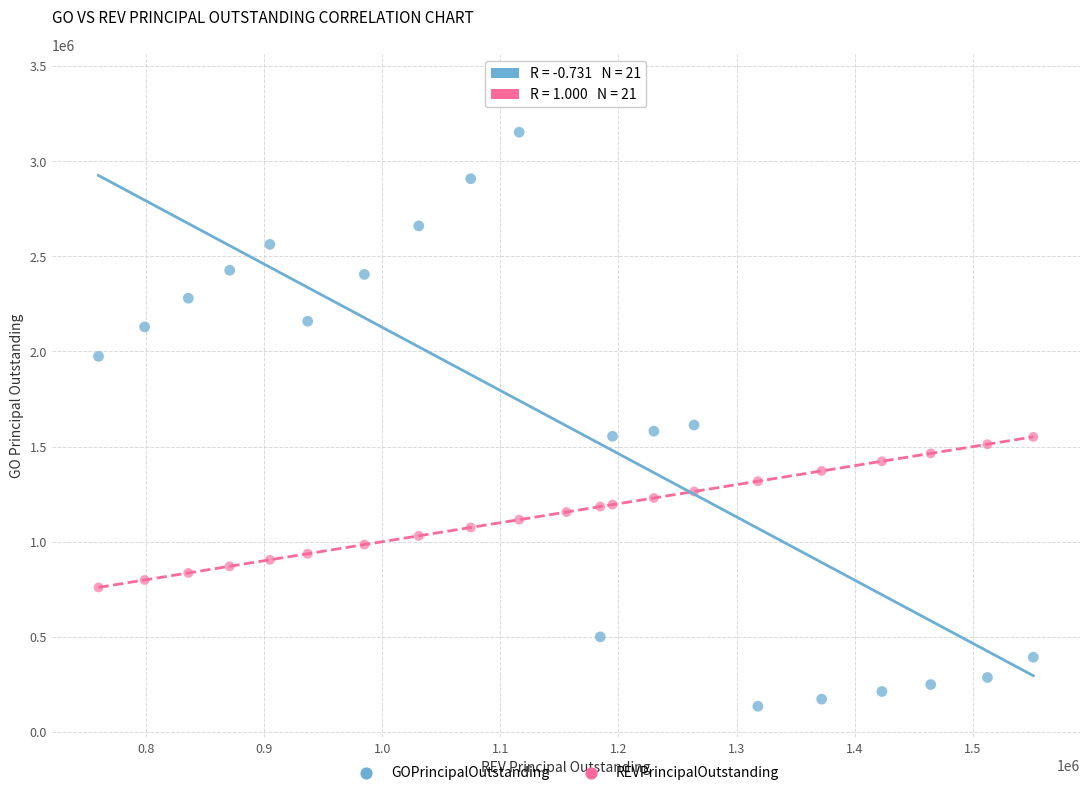

Which series has the largest Y range (max minus min)?

GOPrincipalOutstanding